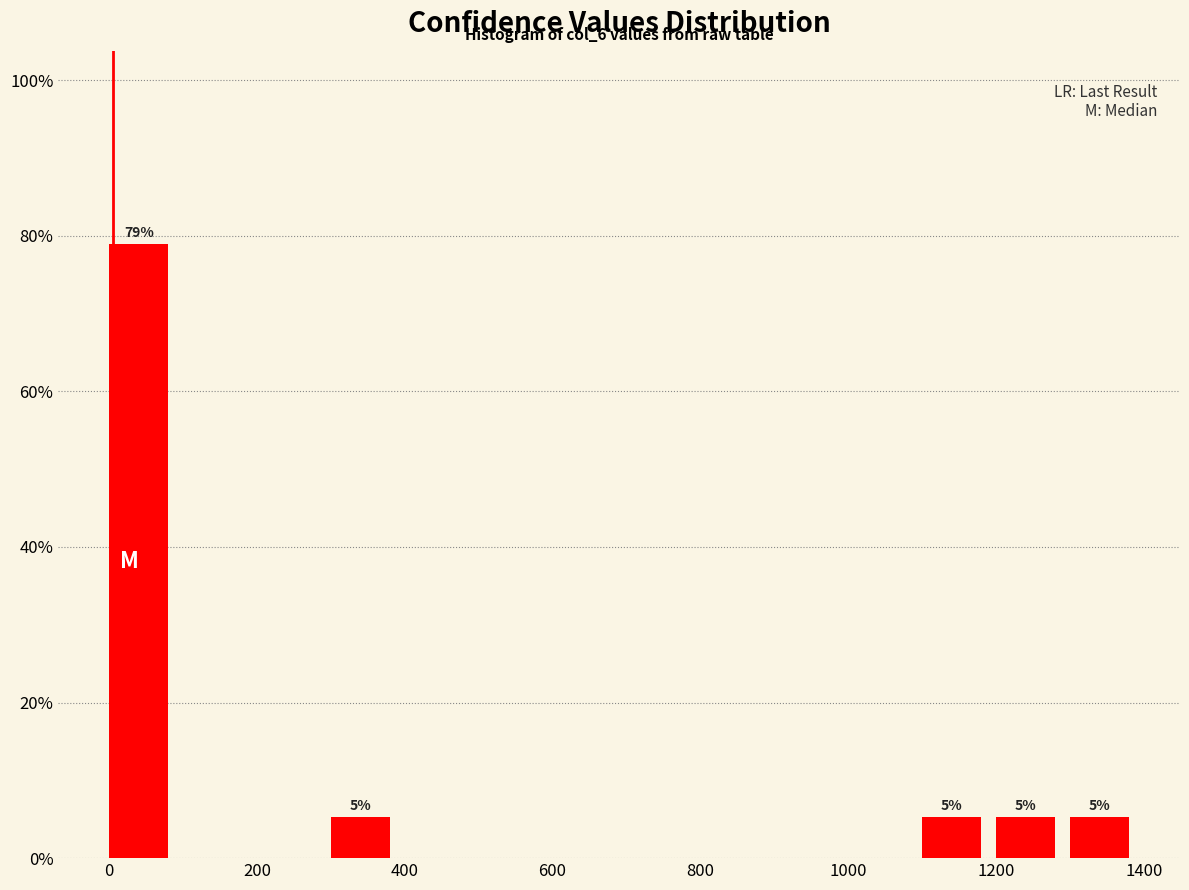

Over which range of the x-axis is the bar tallest?

0 to 100